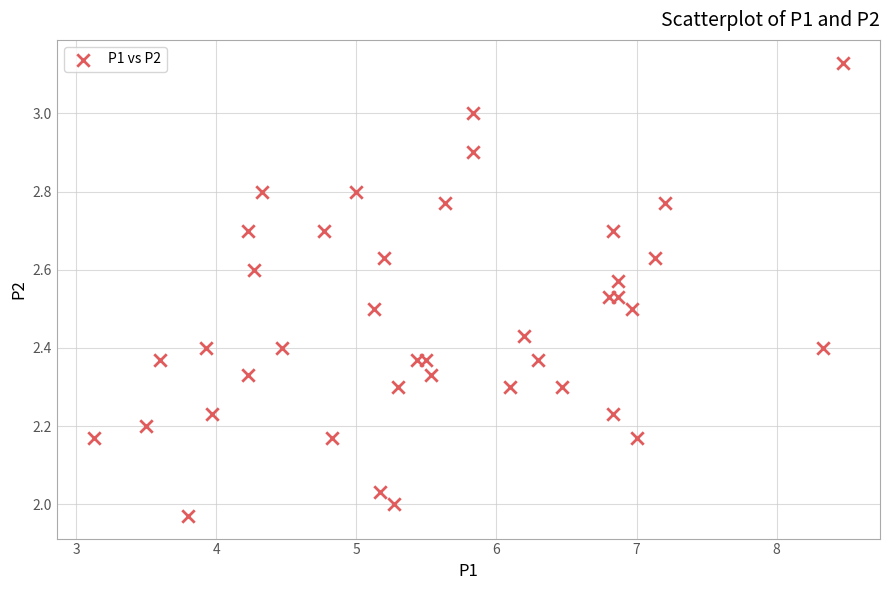

What is the range of X values (max minus min)?

5.3